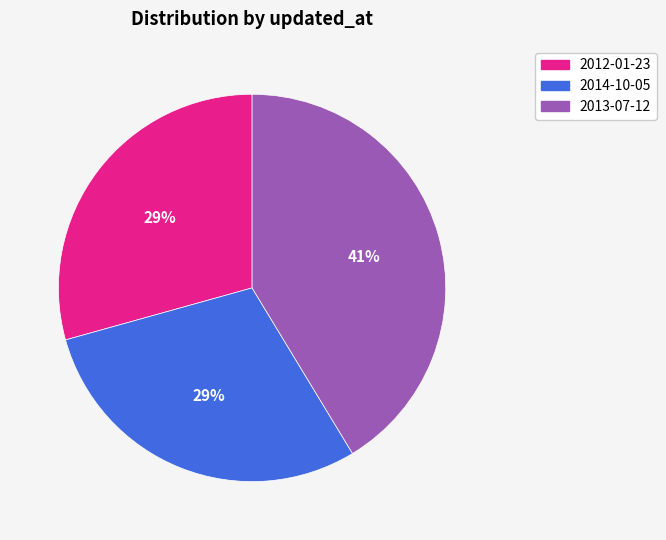

Which category has the biggest portion of the pie?

2013-07-12